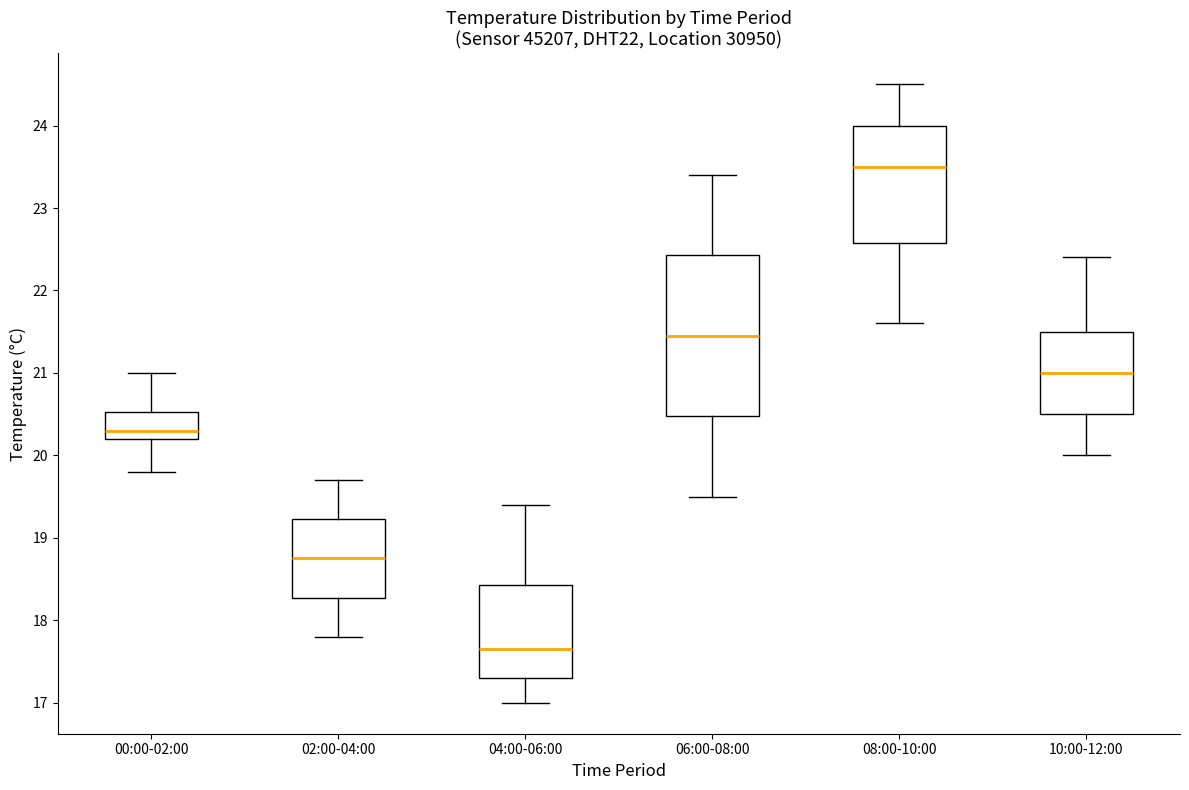

Reading left to right, transcribe this box plot: for each box, give where its median line is, the range the box spans, and where its two whiskers end, as read against the y-axis. The values are not printed on the chart, so give them approximately, as read against the axis.

00:00-02:00: median 20.3, box 20.2 to 20.5, whiskers 19.8 to 21.0
02:00-04:00: median 18.8, box 18.3 to 19.2, whiskers 17.8 to 19.7
04:00-06:00: median 17.7, box 17.3 to 18.4, whiskers 17.0 to 19.4
06:00-08:00: median 21.5, box 20.5 to 22.4, whiskers 19.5 to 23.4
08:00-10:00: median 23.5, box 22.6 to 24.0, whiskers 21.6 to 24.5
10:00-12:00: median 21.0, box 20.5 to 21.5, whiskers 20.0 to 22.4